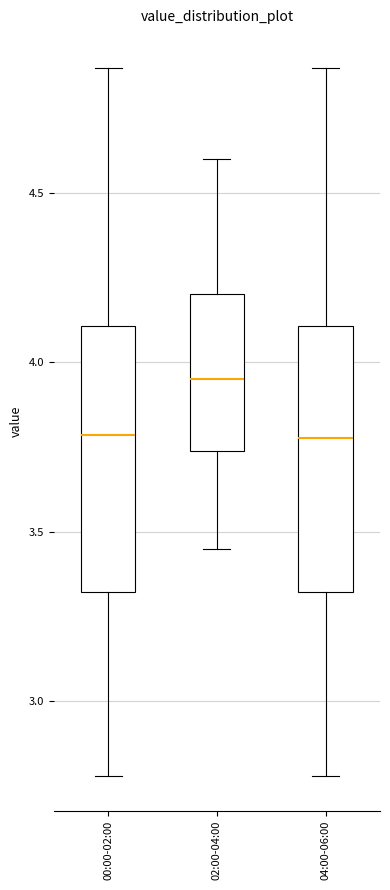

Which box's median line is the highest?

02:00-04:00